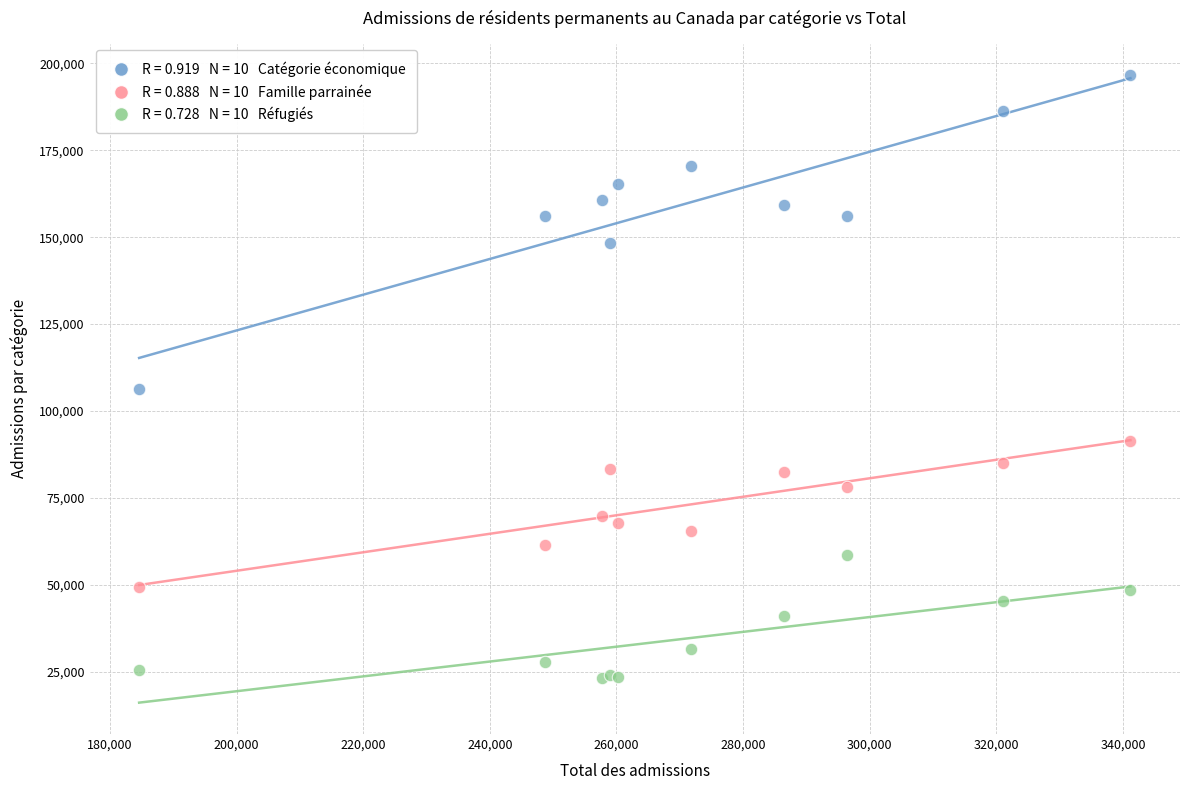

Across all series, what Y value is closest to 109871?

106422